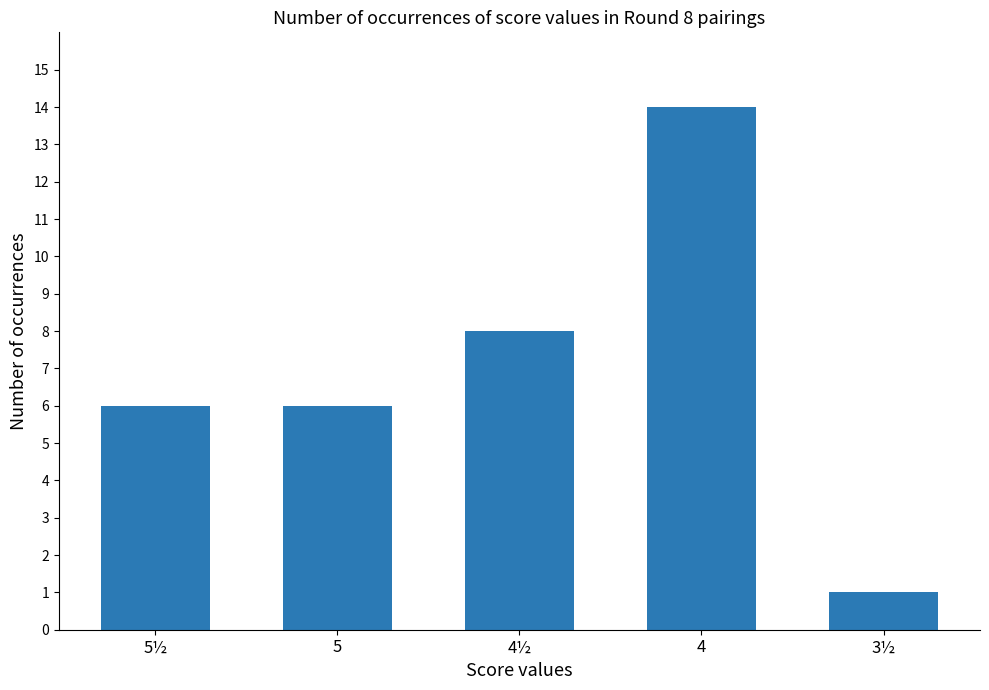

The chart shows a value of 11 at 4½. True or false?

False